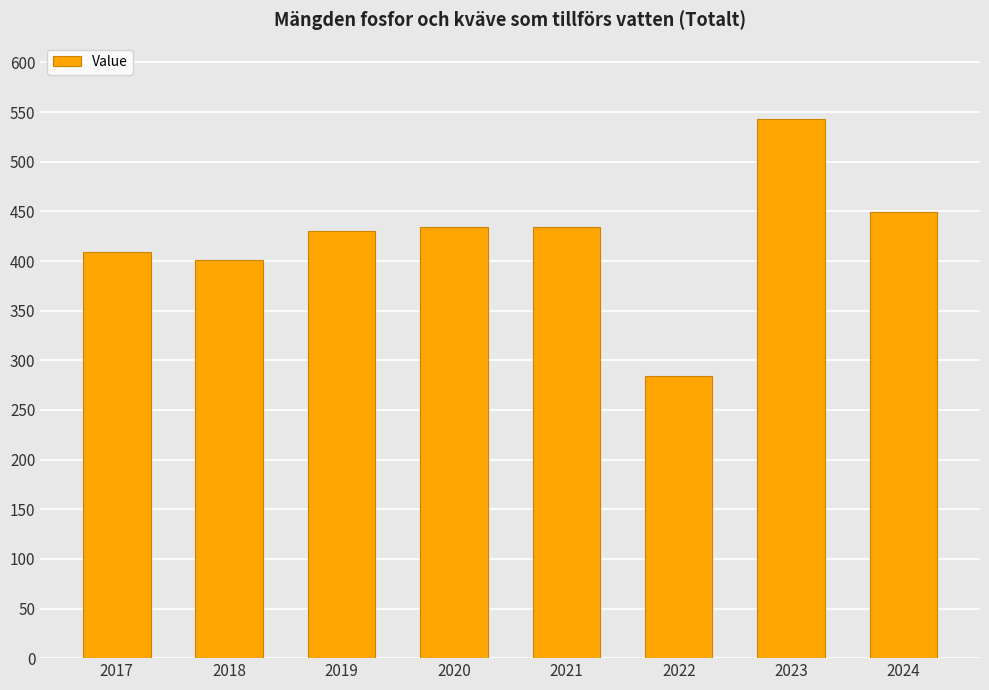

What is the value of the 3rd bar from the left?

430.0